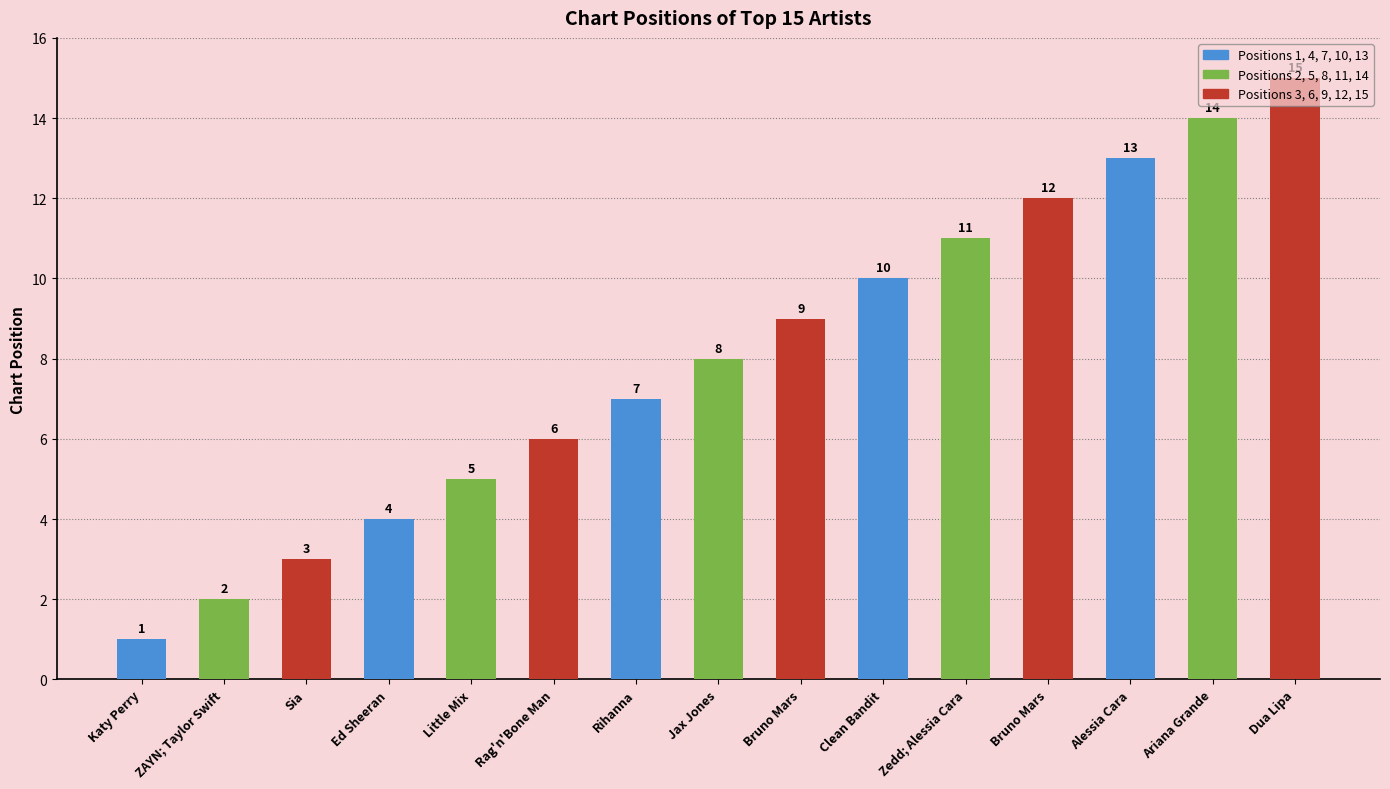

How many bars are there in total?

15